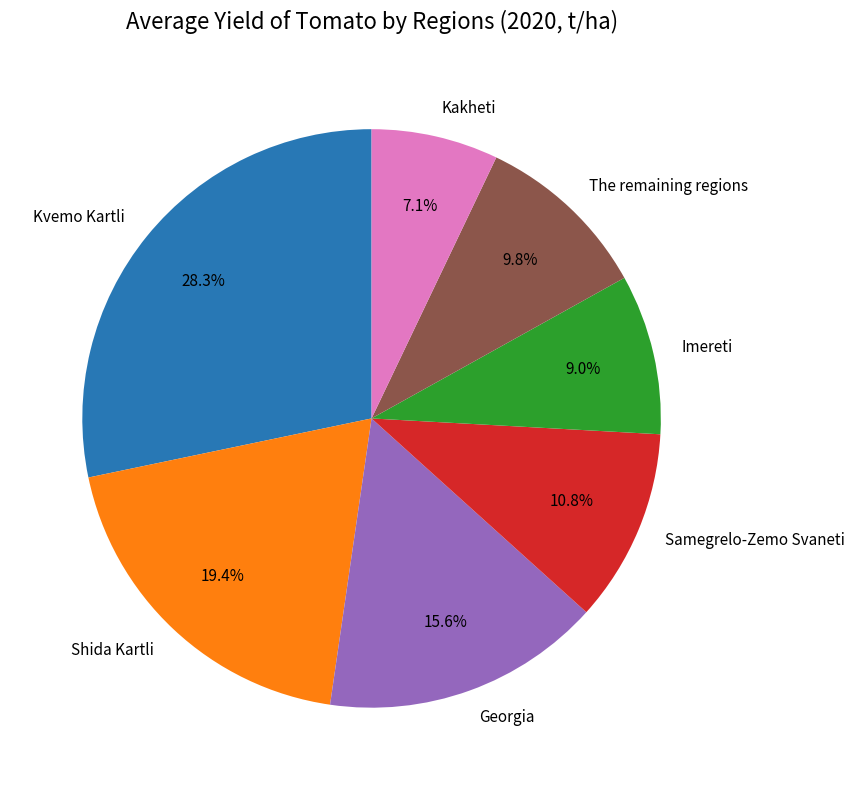

Rank the categories by value from highest to lowest.

Kvemo Kartli, Shida Kartli, Georgia, Samegrelo-Zemo Svaneti, The remaining regions, Imereti, Kakheti